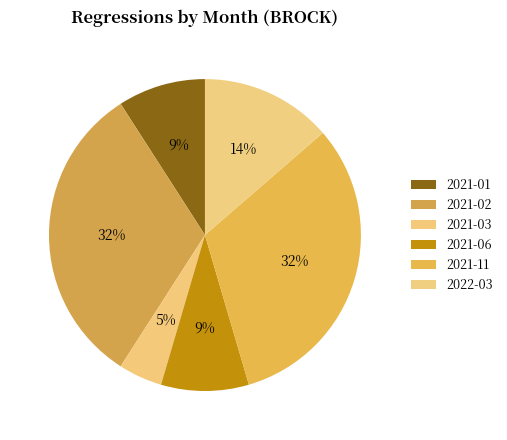

To the nearest percent, what is the difference between the largest and smallest slice percentages?

27%